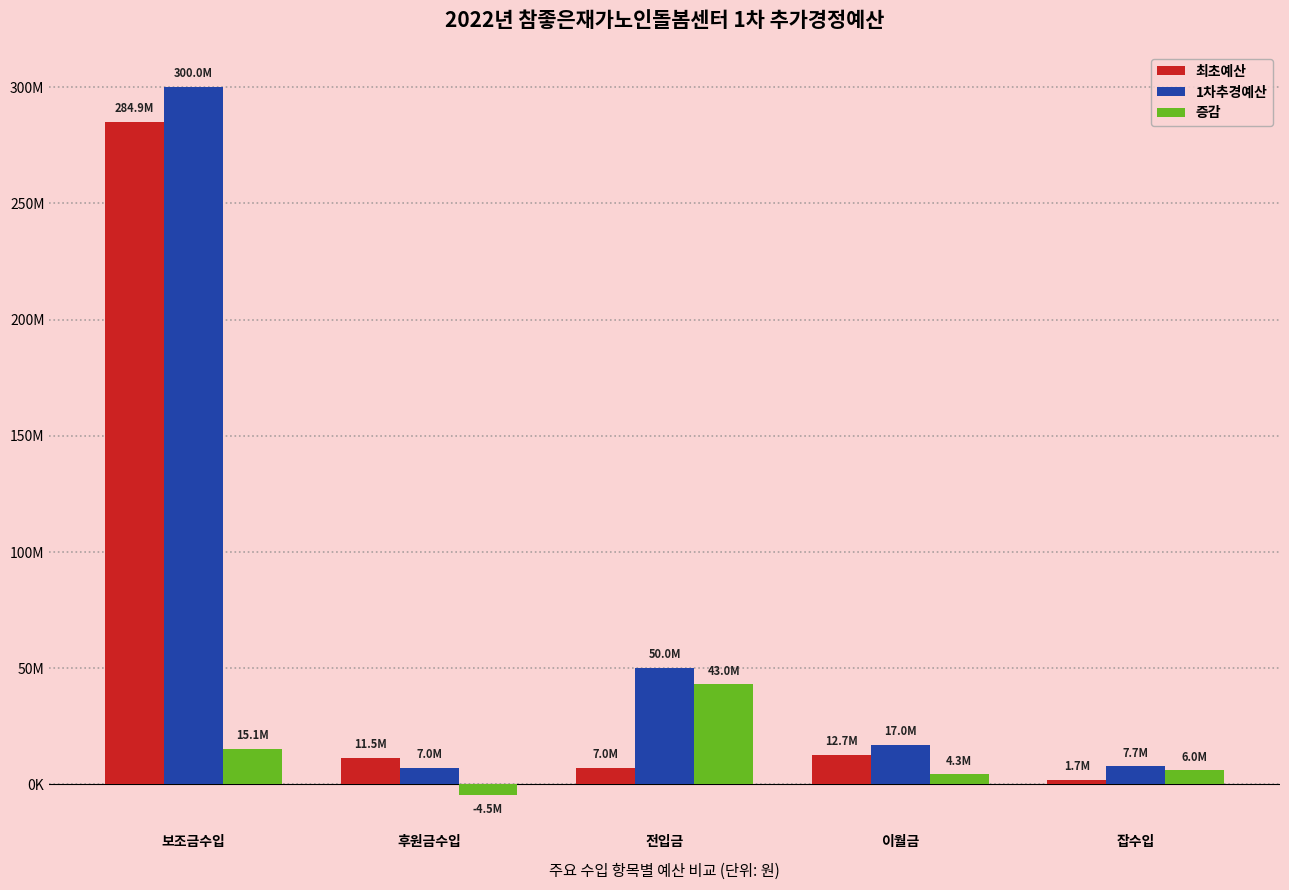

What are all the series names shown in the legend?

최초예산, 1차추경예산, 증감